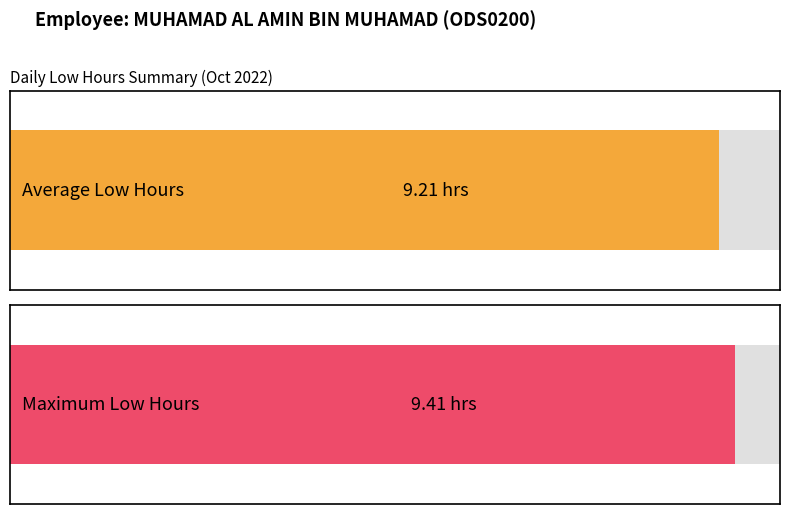

What is the maximum value shown in the chart?

9.4